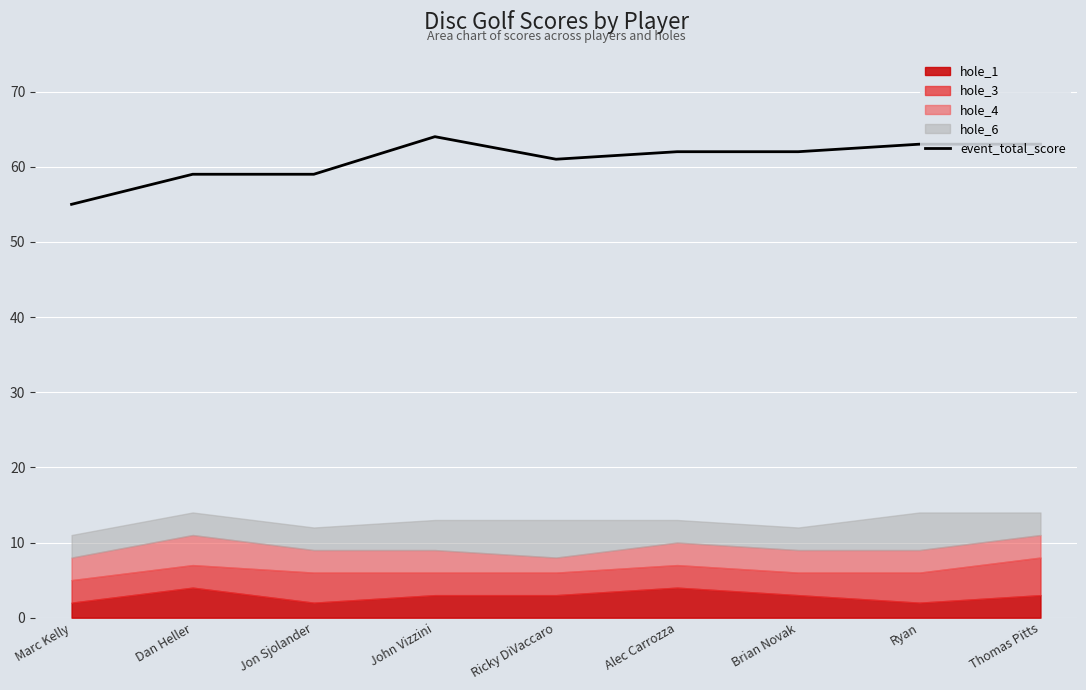

Reading right to left, list all the values displayed in this chart.

63	63	62	62	61	64	59	59	55